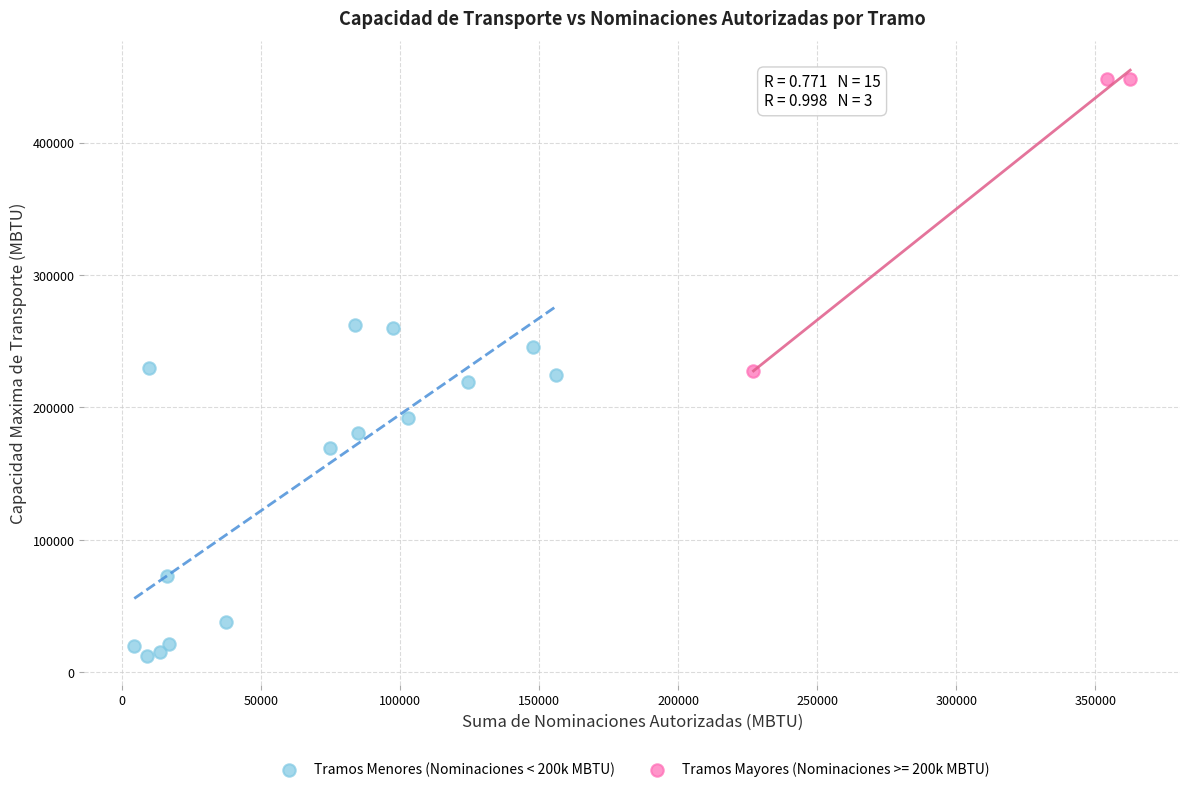

Which series reaches the maximum Y coordinate?

Tramos Mayores (Nominaciones >= 200k MBTU)